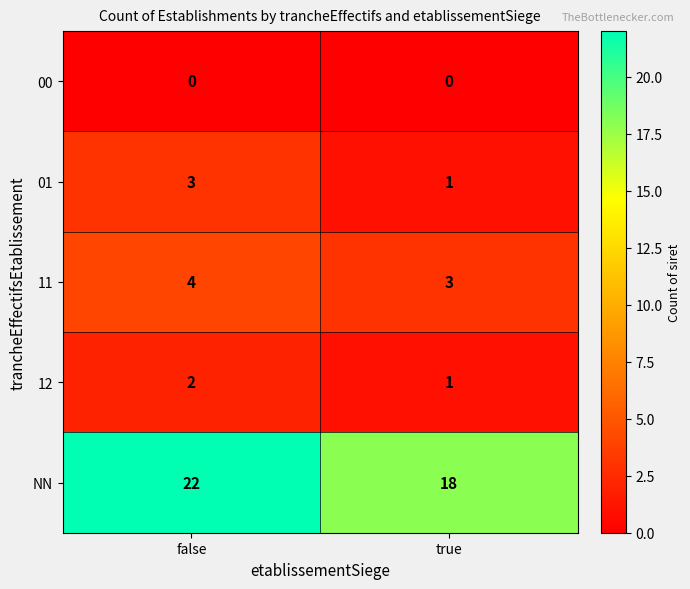

Reading right to left, what are all the values shown in this chart?

00: 0	0
01: 1	3
11: 3	4
12: 1	2
NN: 18	22